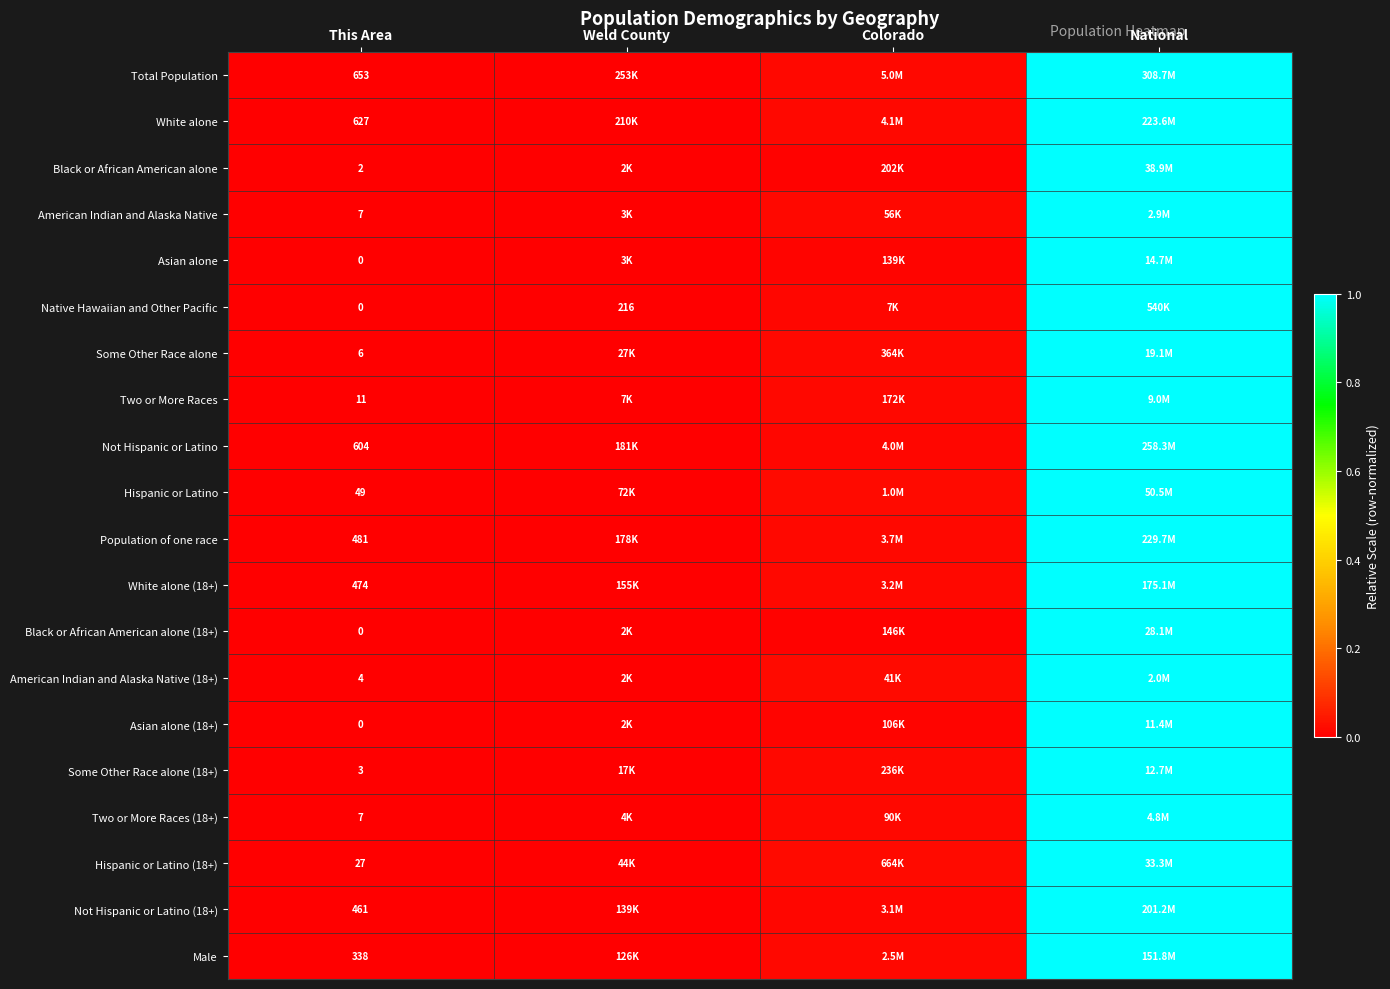

Rank the categories by Two or More Races value from highest to lowest.

National, Colorado, Weld County, This Area